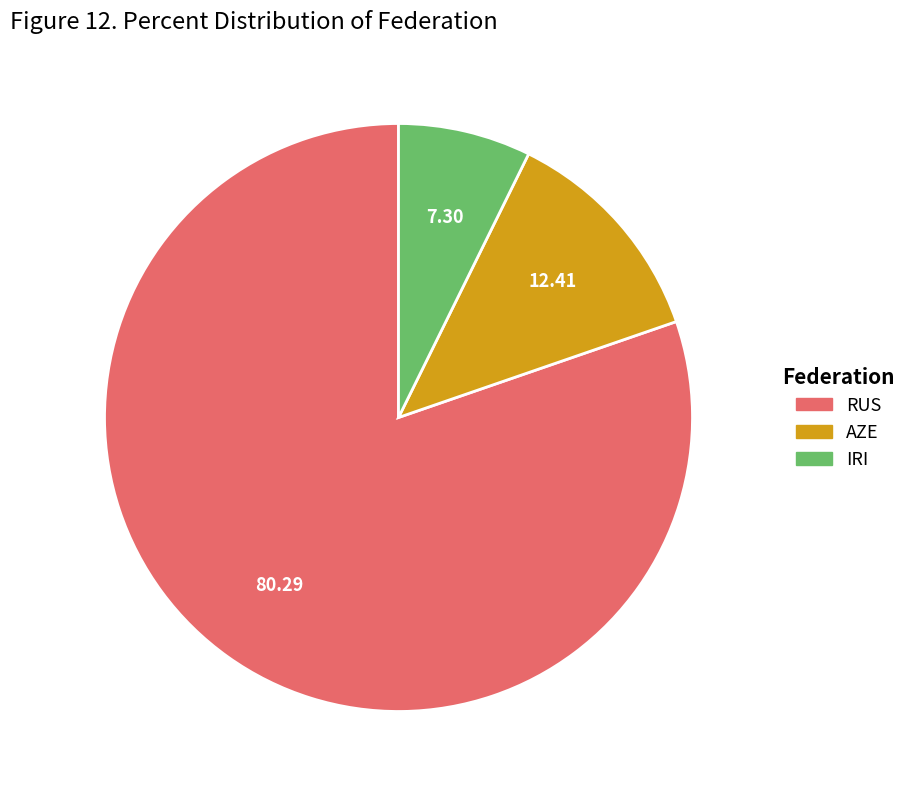

Is there any slice that represents more than half of the pie?

Yes